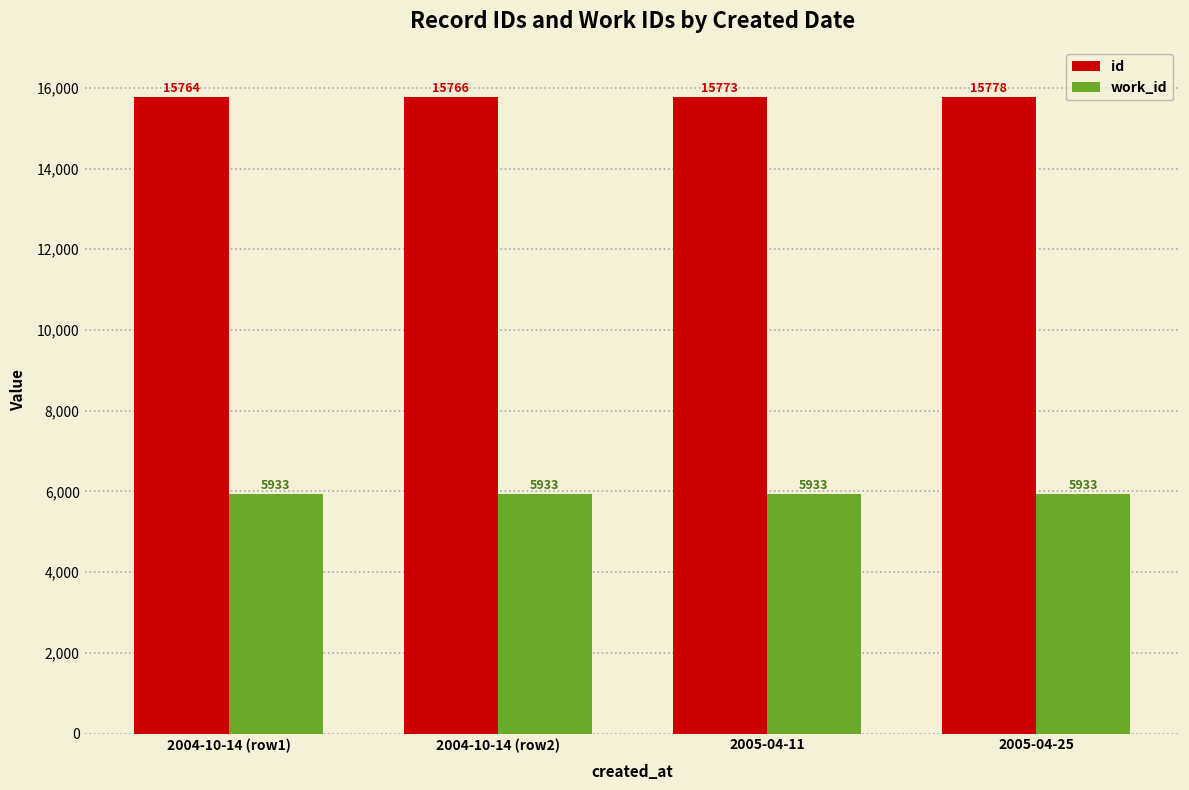

Rank the series by their maximum value, from lowest to highest.

work_id, id